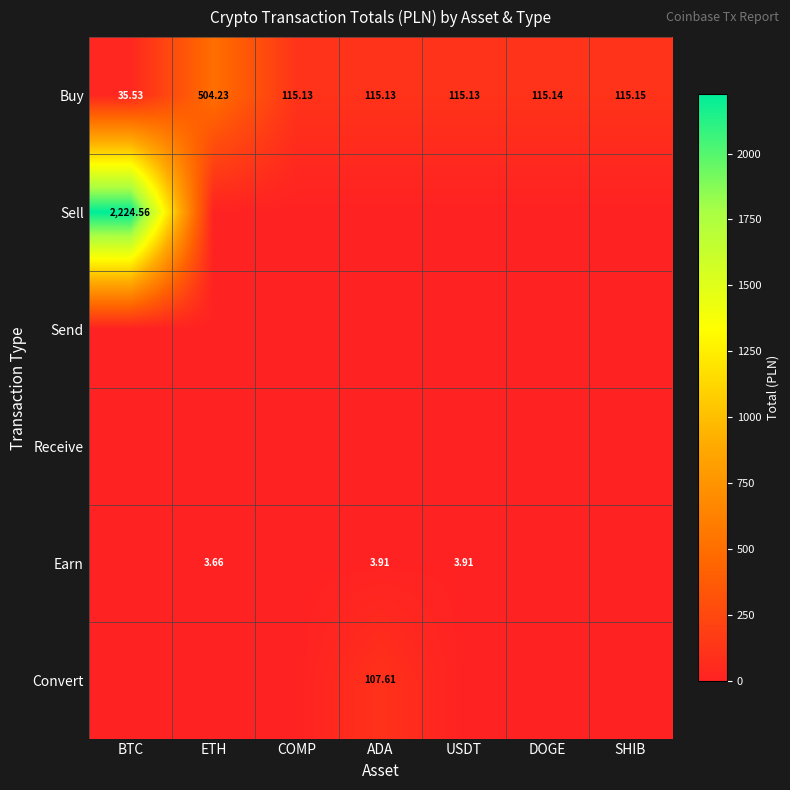

At which label does Buy first exceed 115?

ETH